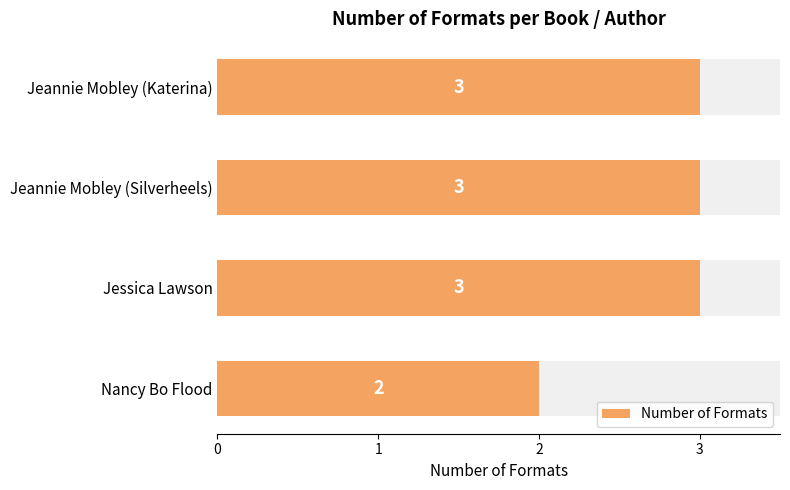

What is the smallest value displayed?

2